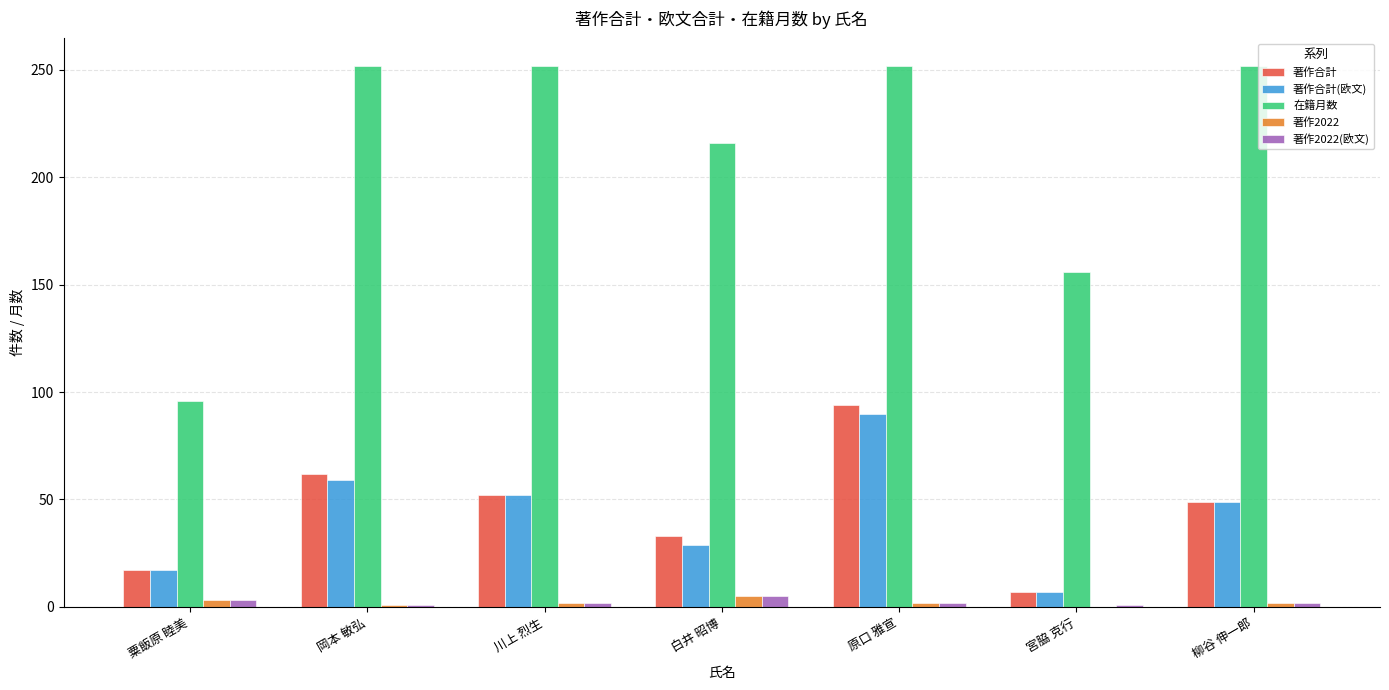

Does the chart contain stacked bars?

No